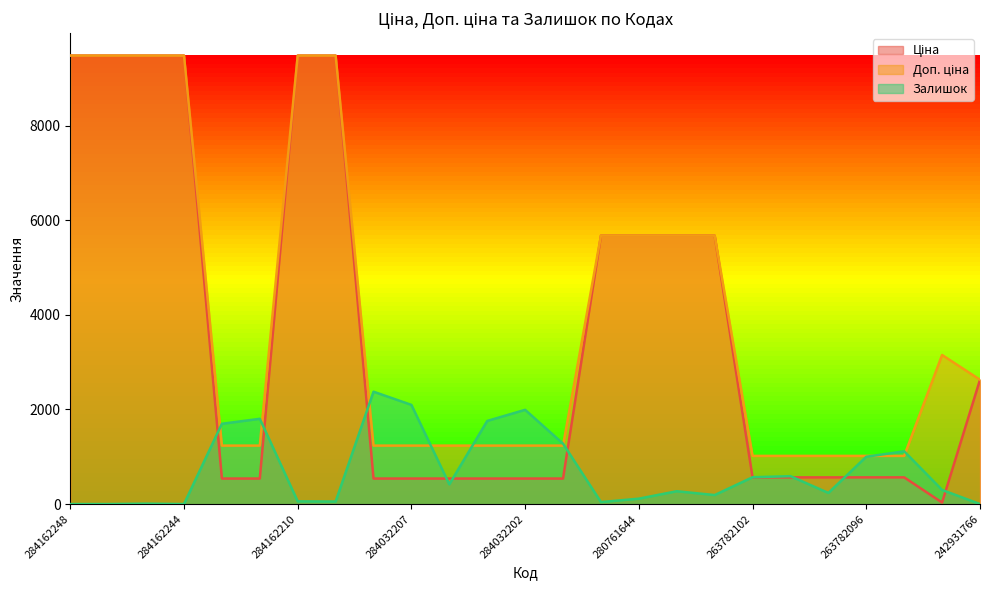

What position from the right is 284032205?

14